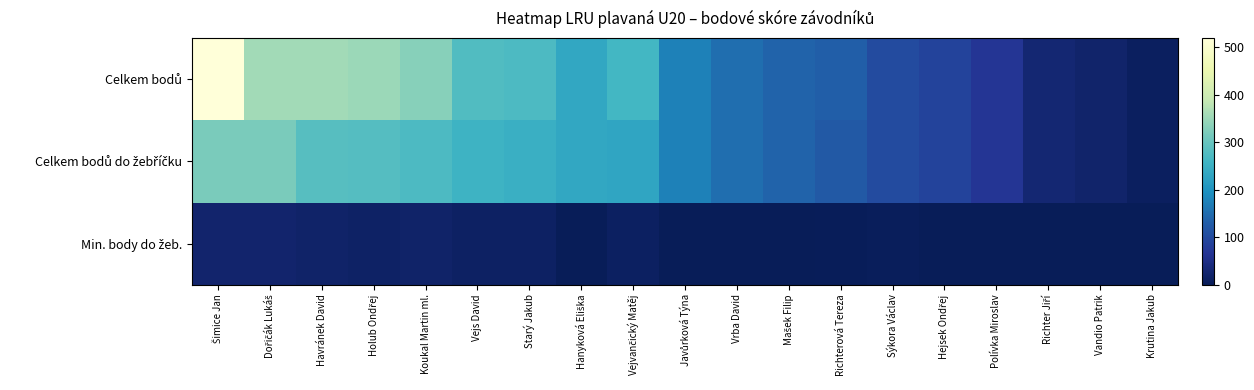

Which series has the largest total across all categories?

Celkem bodů